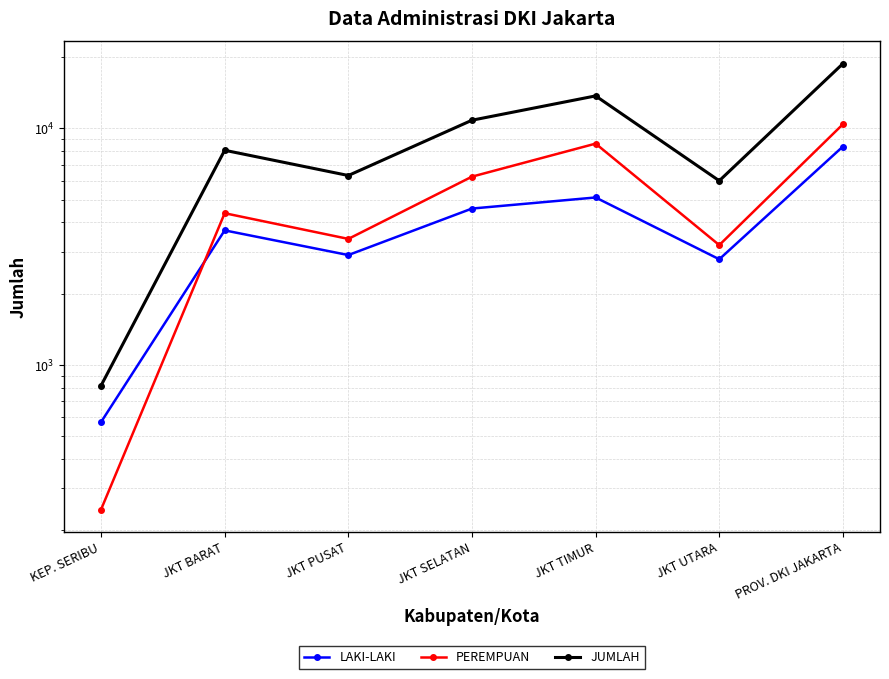

Which category has the lowest value across all series?

KEP. SERIBU